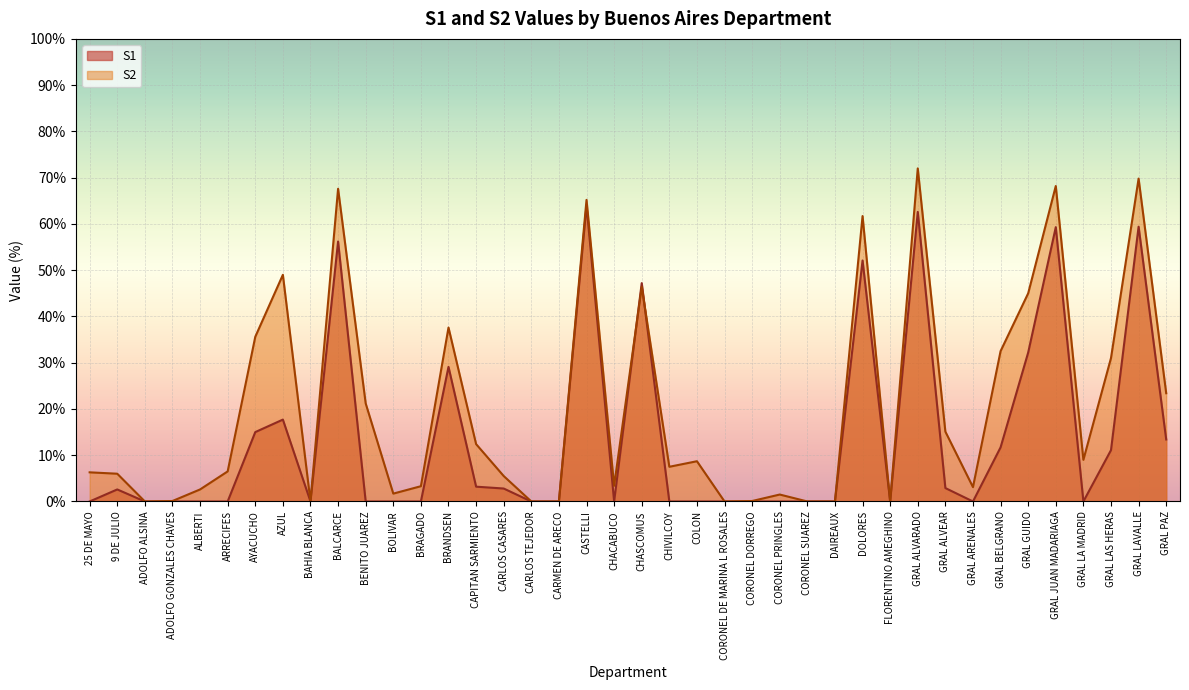

How many values in S1 are above zero?

18